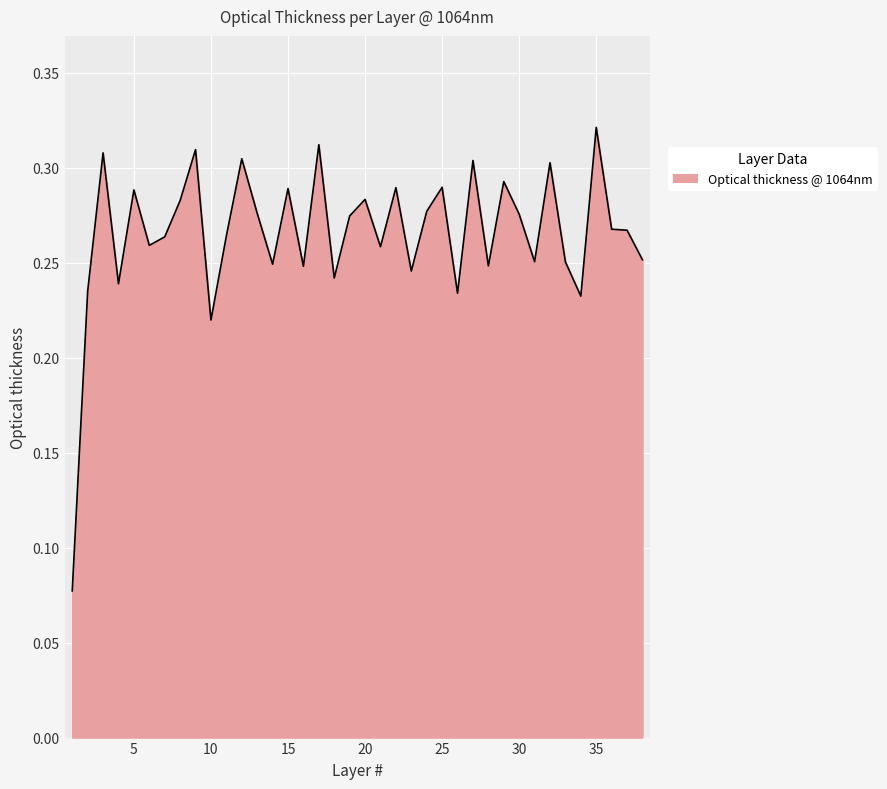

Rank the categories by value from lowest to highest.

1, 10, 34, 26, 2, 4, 18, 23, 16, 28, 14, 33, 31, 38, 21, 6, 7, 11, 37, 36, 19, 30, 13, 24, 8, 20, 5, 15, 22, 25, 29, 32, 27, 12, 3, 9, 17, 35